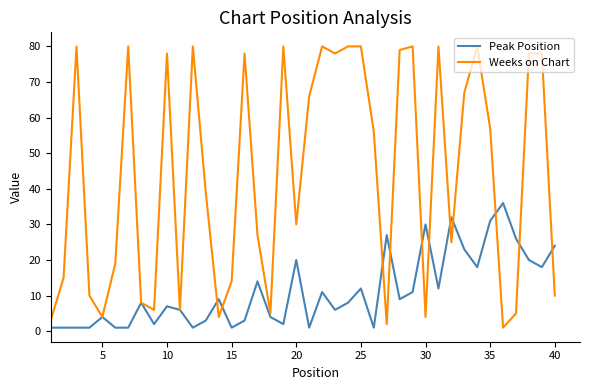

Which series has the widest spread of values?

Weeks on Chart